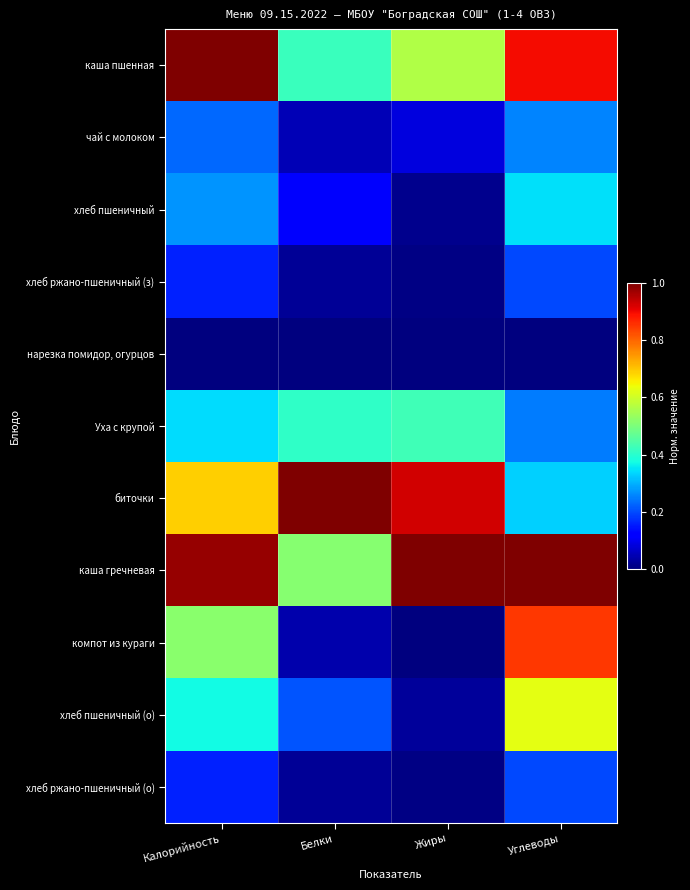

Reading left to right, transcribe all the data shown in this chart.

каша пшенная: Калорийность=1.0	Белки=0.4	Жиры=0.6	Углеводы=0.9
чай с молоком: Калорийность=0.2	Белки=0.0	Жиры=0.1	Углеводы=0.3
хлеб пшеничный: Калорийность=0.3	Белки=0.1	Жиры=0.0	Углеводы=0.3
хлеб ржано-пшеничный (з): Калорийность=0.2	Белки=0.0	Жиры=0.0	Углеводы=0.2
нарезка помидор, огурцов: Калорийность=0.0	Белки=0.0	Жиры=0.0	Углеводы=0.0
Уха с крупой: Калорийность=0.3	Белки=0.4	Жиры=0.4	Углеводы=0.2
биточки: Калорийность=0.7	Белки=1.0	Жиры=0.9	Углеводы=0.3
каша гречневая: Калорийность=1.0	Белки=0.5	Жиры=1.0	Углеводы=1.0
компот из кураги: Калорийность=0.5	Белки=0.0	Жиры=0.0	Углеводы=0.8
хлеб пшеничный (о): Калорийность=0.4	Белки=0.2	Жиры=0.0	Углеводы=0.6
хлеб ржано-пшеничный (о): Калорийность=0.2	Белки=0.0	Жиры=0.0	Углеводы=0.2